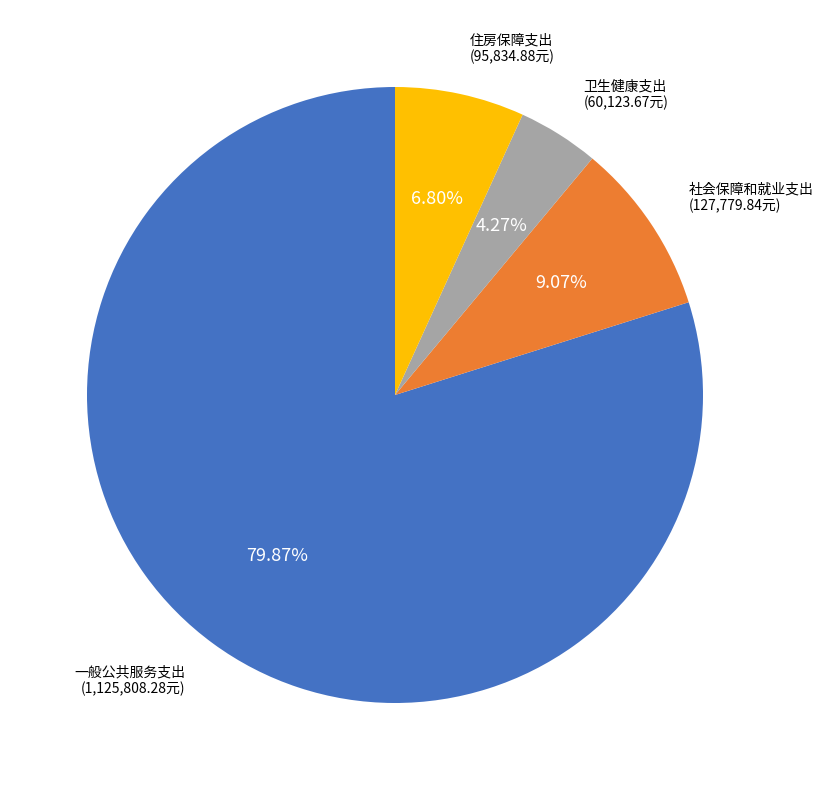

What is the smallest slice in the pie chart?

卫生健康支出